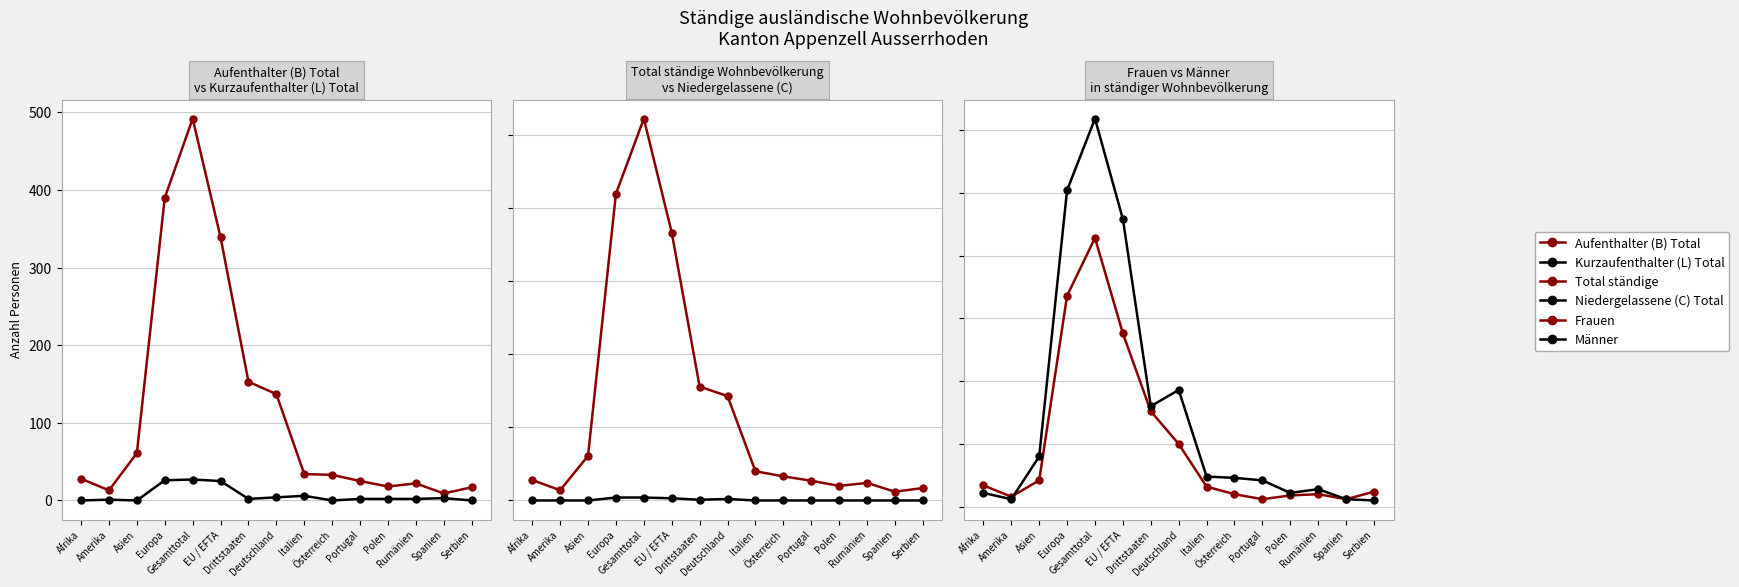

How many data points in Frauen are above 16?

7